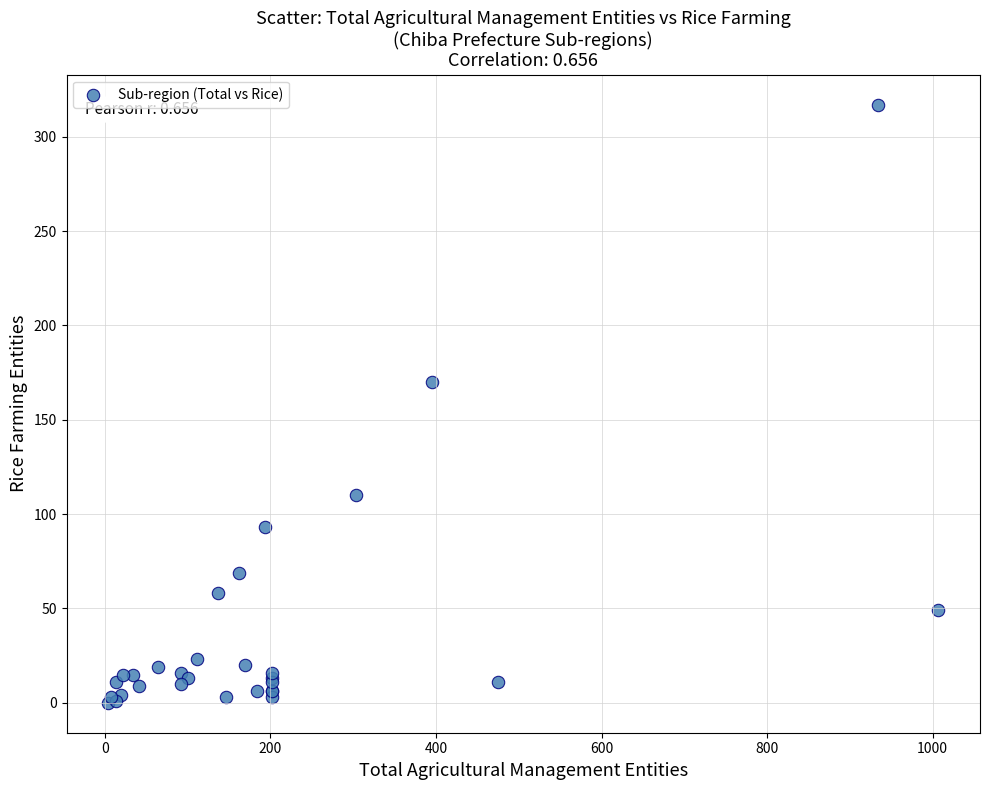

What Y value in the scatter plot is closest to 158?

170